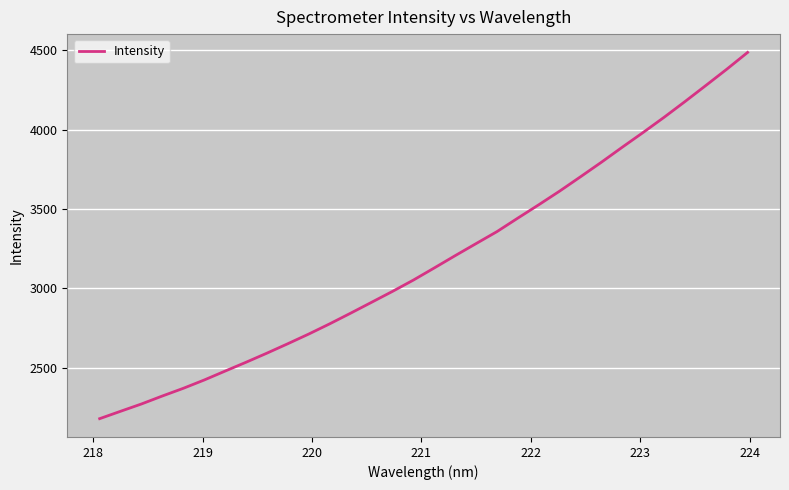

What is the maximum value shown in the chart?

4485.9